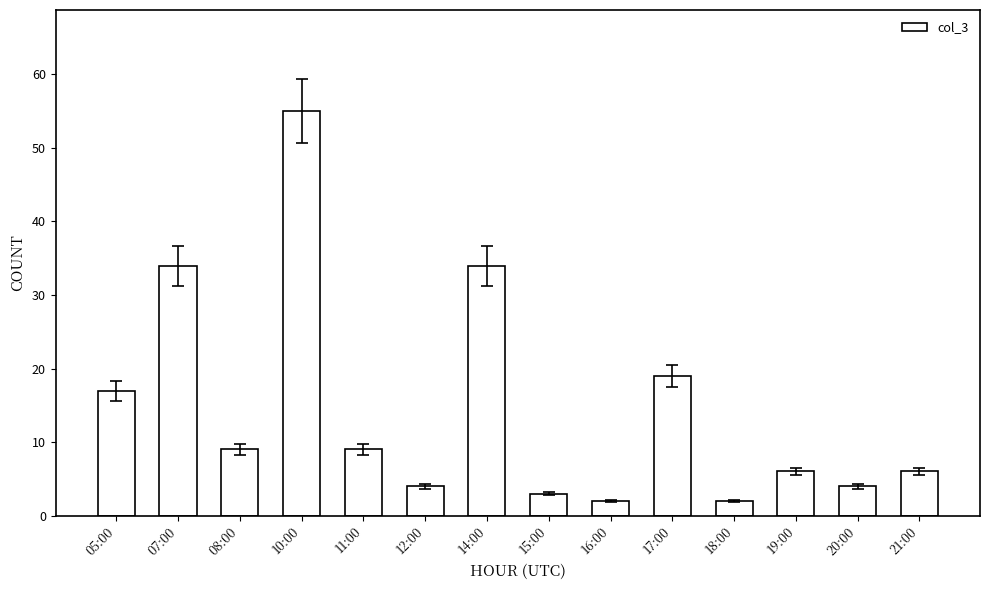

Is it true that the value at 17:00 is 25?

False